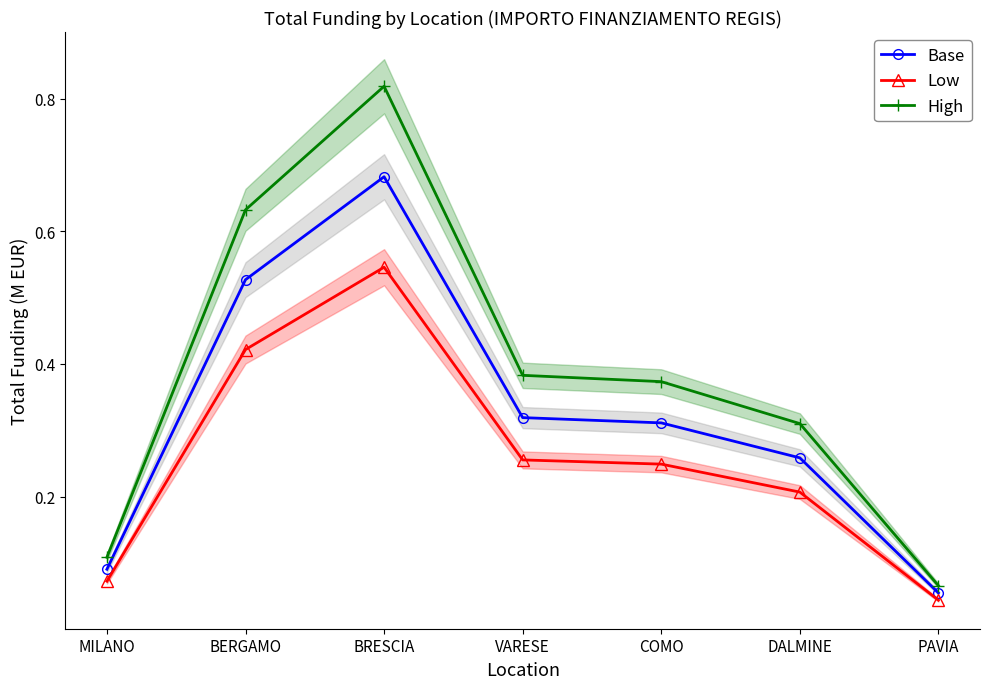

Which series has the largest total across all categories?

High